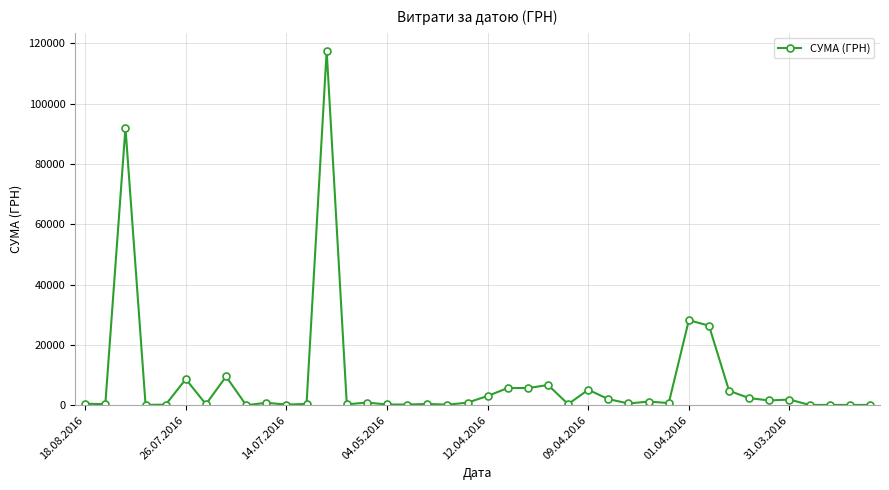

What is the greatest value displayed?

117568.8